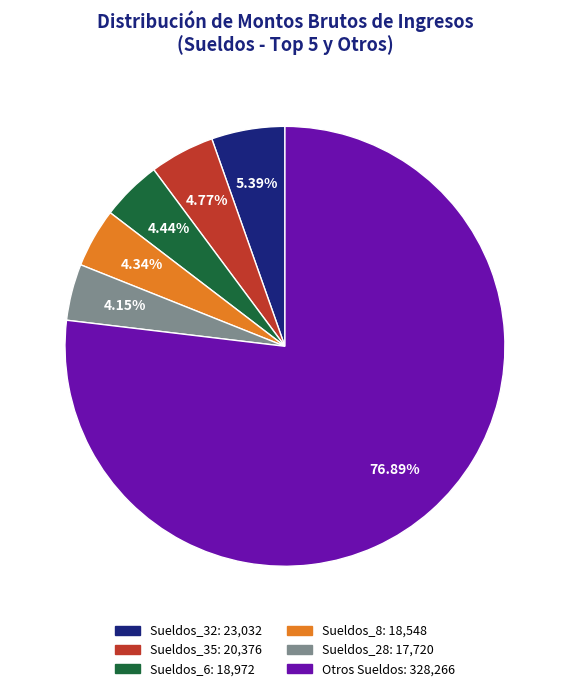

Is there any slice that represents more than half of the pie?

Yes